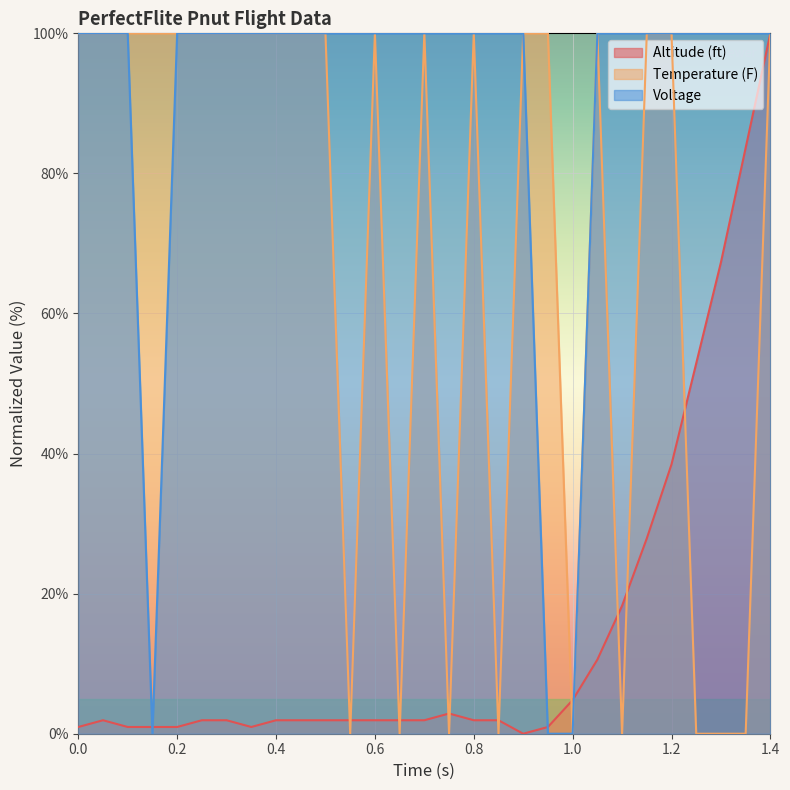

Reading right to left, extract all data points from this chart.

Altitude (ft): 100.0	83.7	67.3	52.9	38.5	27.9	18.3	10.6	4.8	1.0	0.0	1.9	1.9	2.9	1.9	1.9	1.9	1.9	1.9	1.9	1.9	1.0	1.9	1.9	1.0	1.0	1.0	1.9	1.0
Temperature (F): 100.0	0.0	0.0	0.0	100.0	100.0	0.0	100.0	0.0	100.0	100.0	0.0	100.0	0.0	100.0	0.0	100.0	0.0	100.0	100.0	100.0	100.0	100.0	100.0	100.0	100.0	100.0	100.0	100.0
Voltage: 100.0	100.0	100.0	100.0	100.0	100.0	100.0	100.0	0.0	0.0	100.0	100.0	100.0	100.0	100.0	100.0	100.0	100.0	100.0	100.0	100.0	100.0	100.0	100.0	100.0	0.0	100.0	100.0	100.0